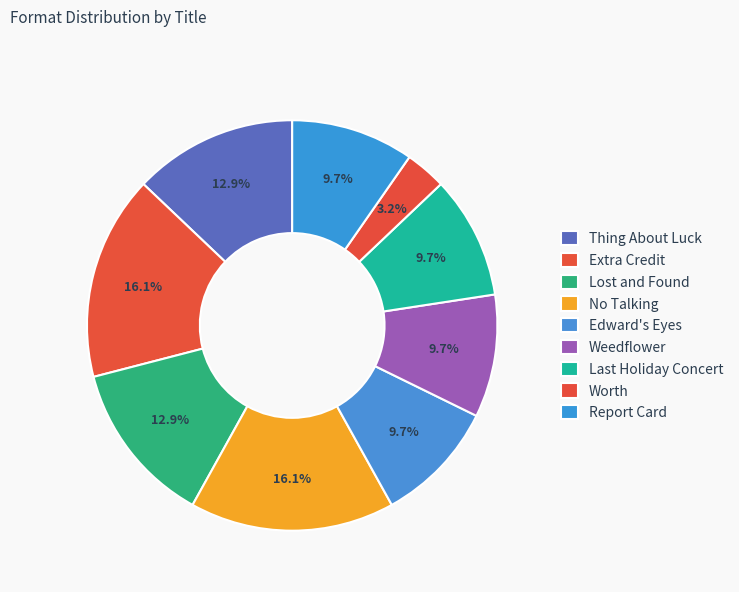

How many slices are in this pie chart?

9